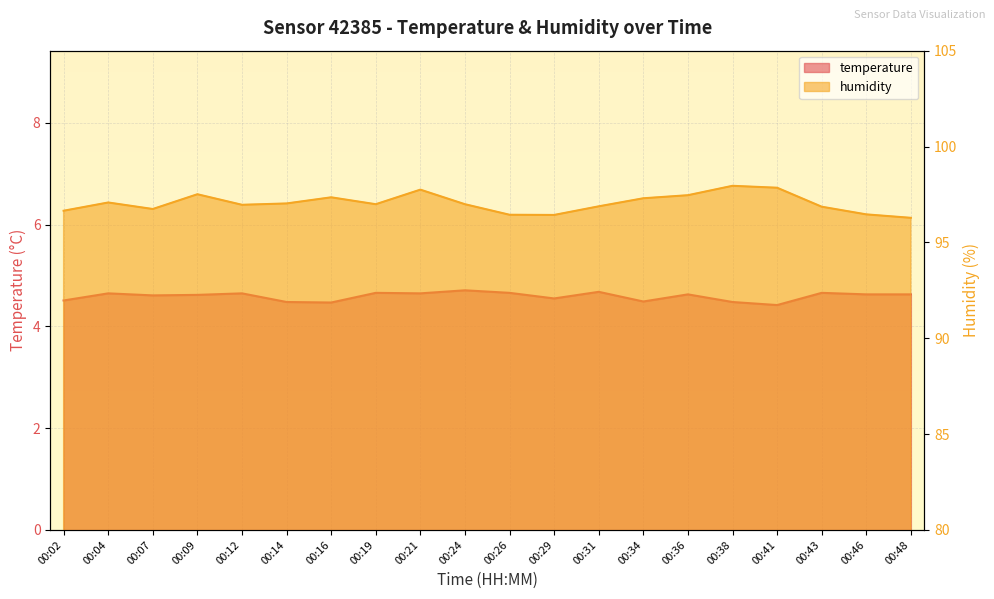

True or false: temperature and humidity intersect in this chart.

False